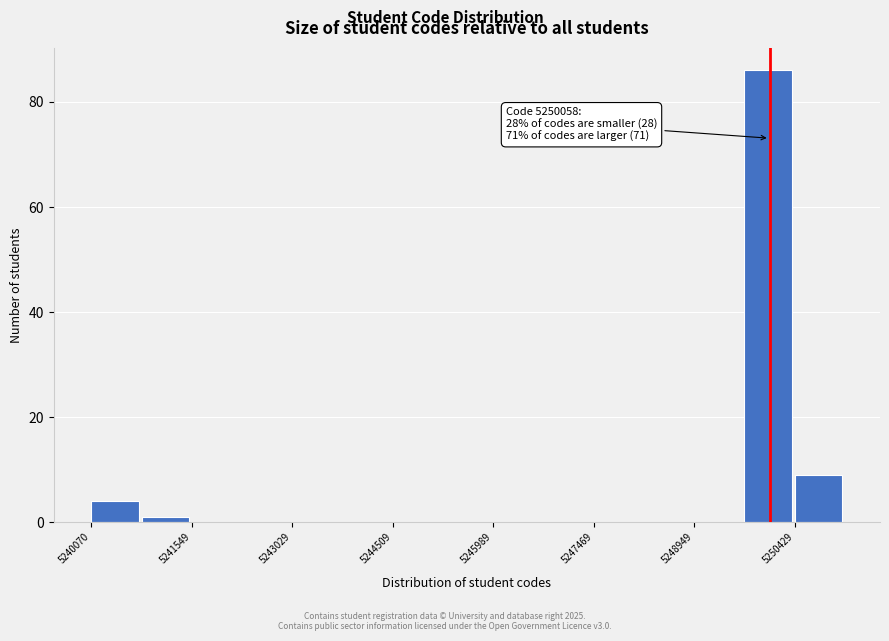

Read against the x-axis, roughly where is the centre of the tallest bar?

5250000